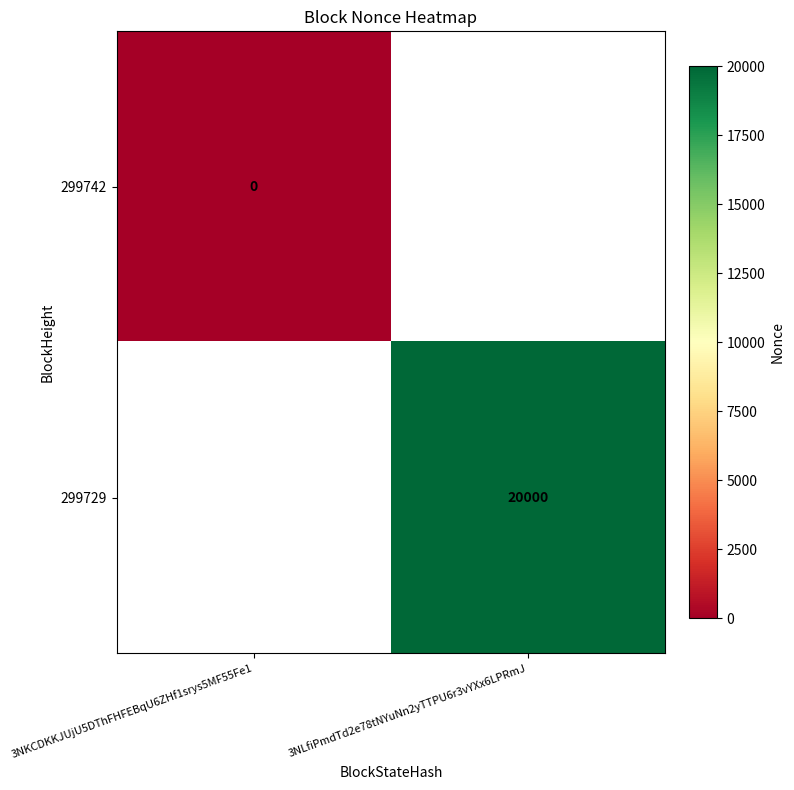

The value of 299729 at 3NLfiPmdTd2e78tNYuNn2yTTPU6r3vYXx6LPRmJ is 20000. True or false?

True